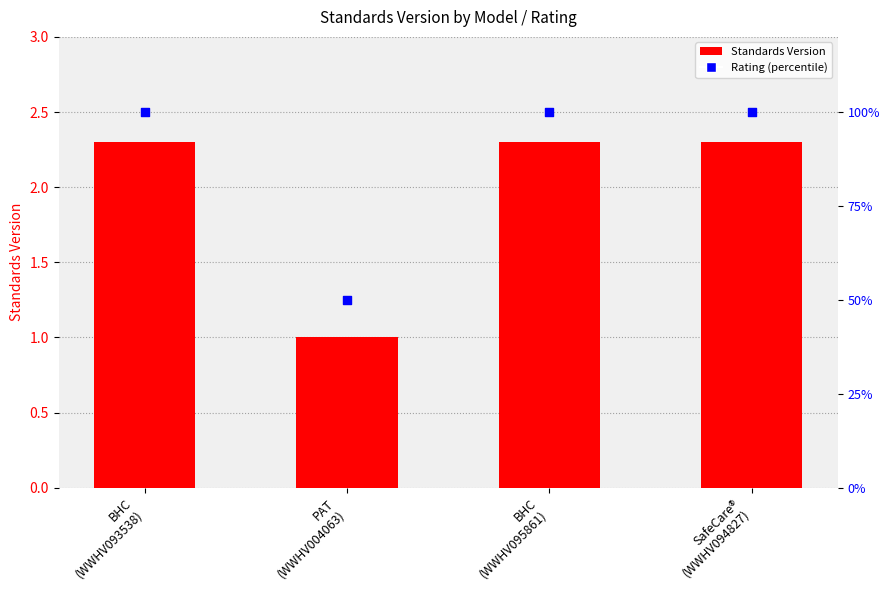

What are all the series names shown in the legend?

Standards Version, Rating (percentile)